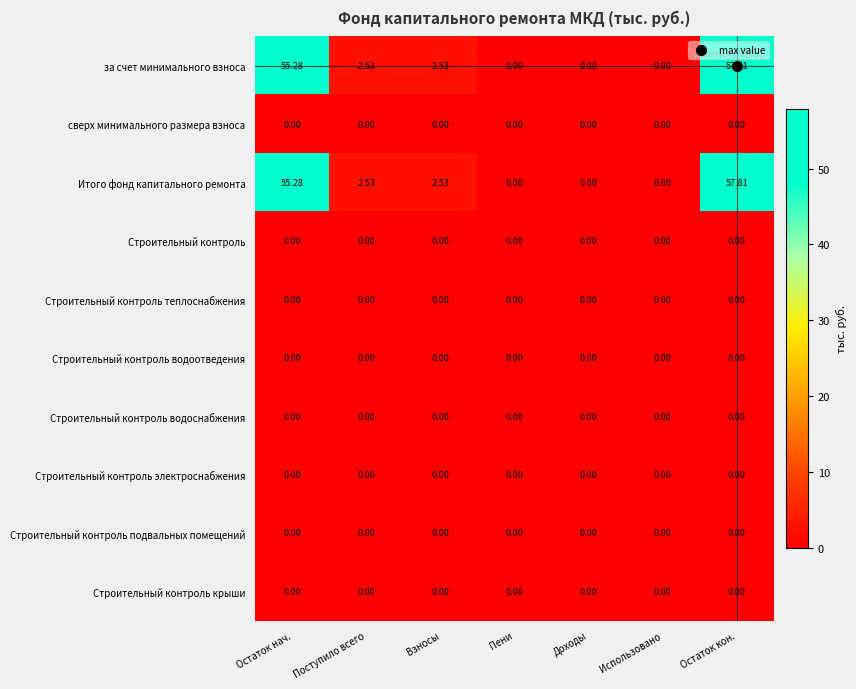

Which label corresponds to the largest value in the chart?

Остаток кон.